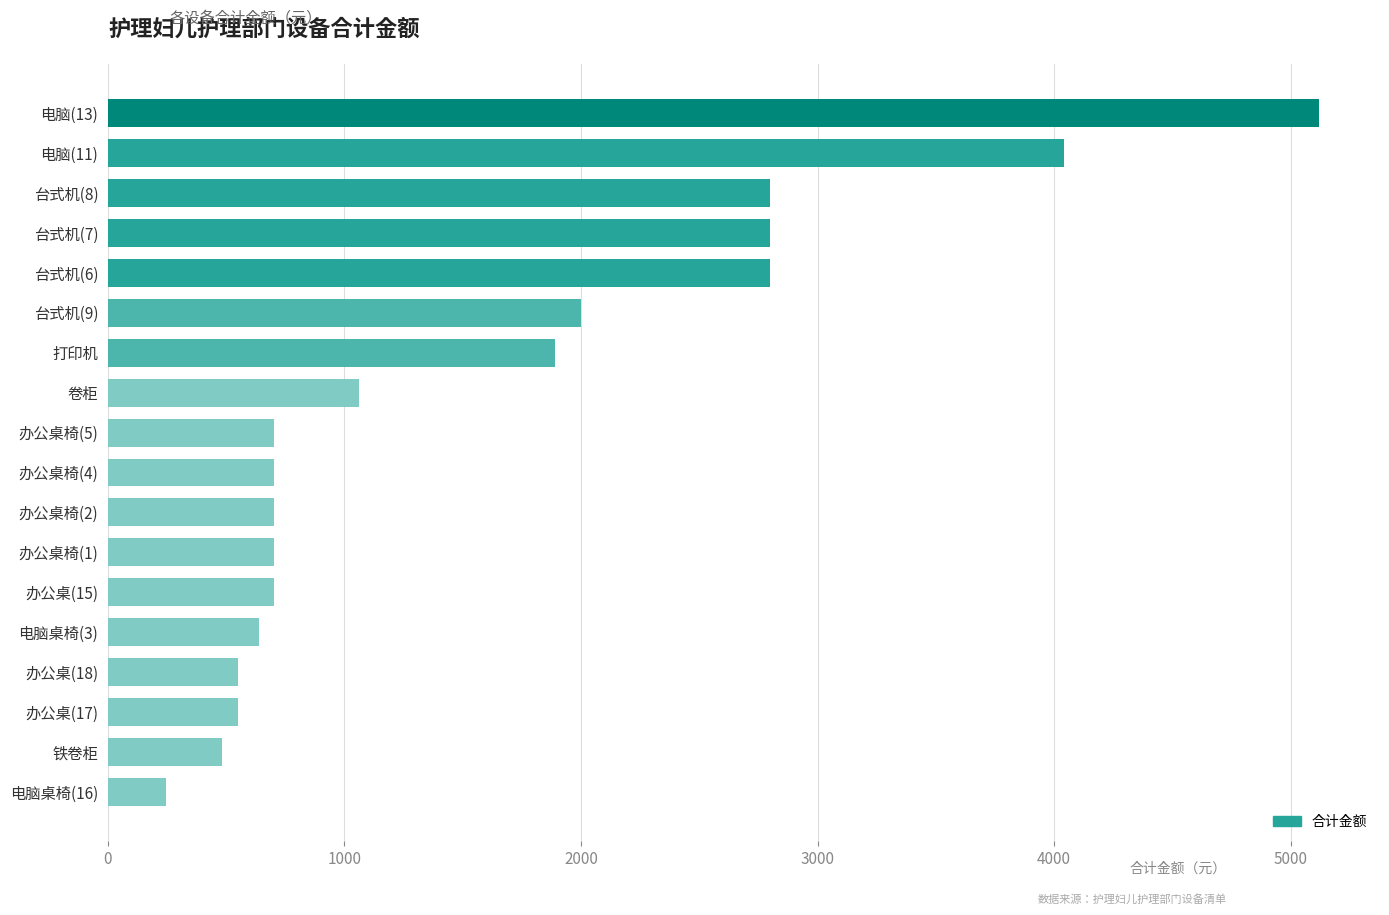

Reading bottom to top, list all the values displayed in this chart.

电脑桌椅(16)=245	铁卷柜=480	办公桌(17)=550	办公桌(18)=550	电脑桌椅(3)=640	办公桌(15)=700	办公桌椅(1)=700	办公桌椅(2)=700	办公桌椅(4)=700	办公桌椅(5)=700	卷柜=1060	打印机=1890	台式机(9)=2000	台式机(6)=2800	台式机(7)=2800	台式机(8)=2800	电脑(11)=4044	电脑(13)=5122